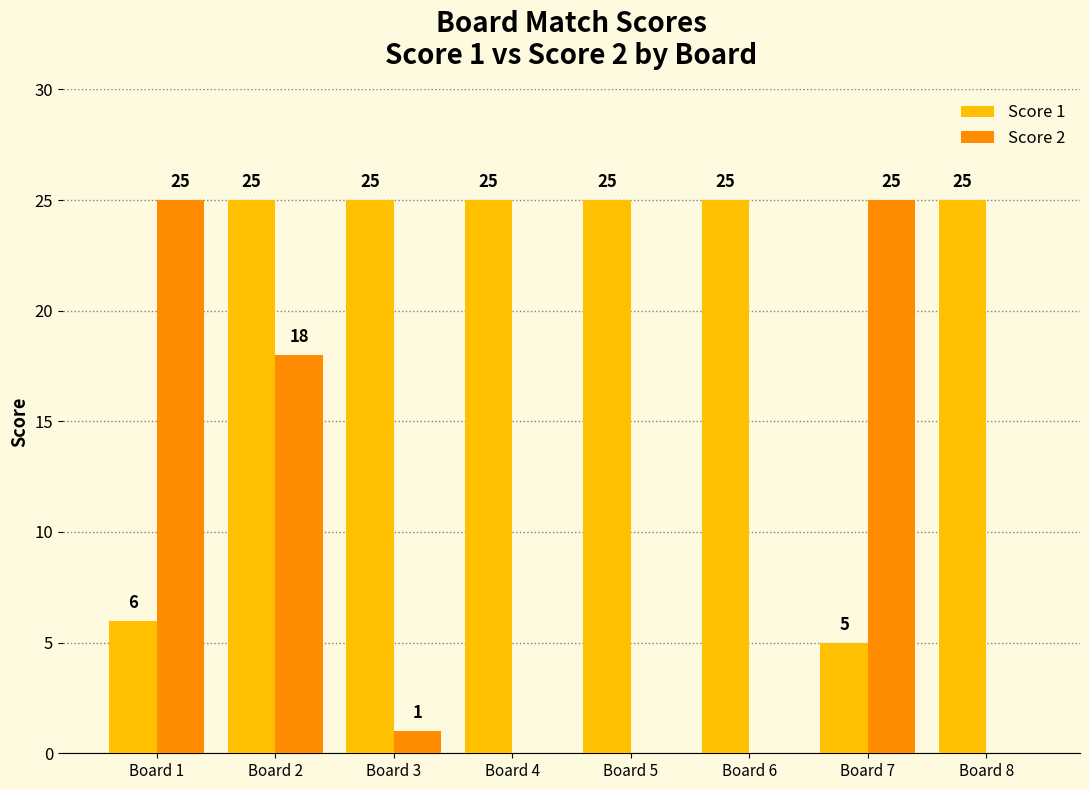

How many distinct data groups are displayed?

2